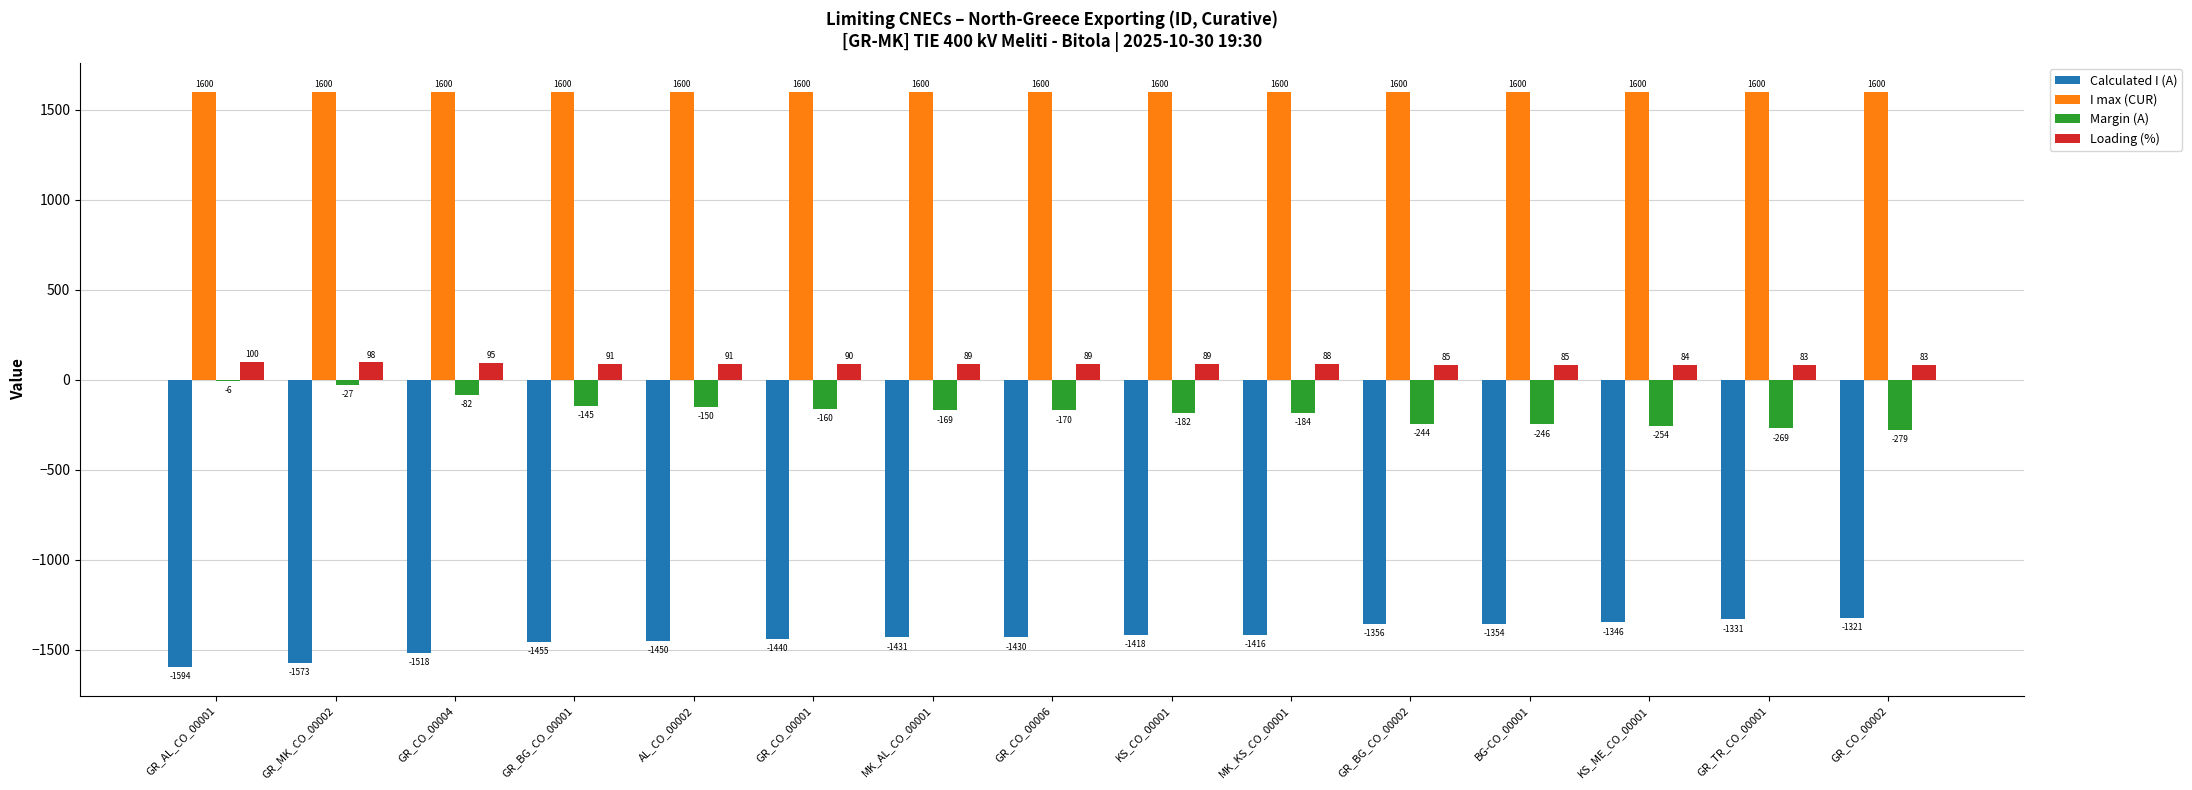

What are all the series names shown in the legend?

Calculated I (A), I max (CUR), Margin (A), Loading (%)